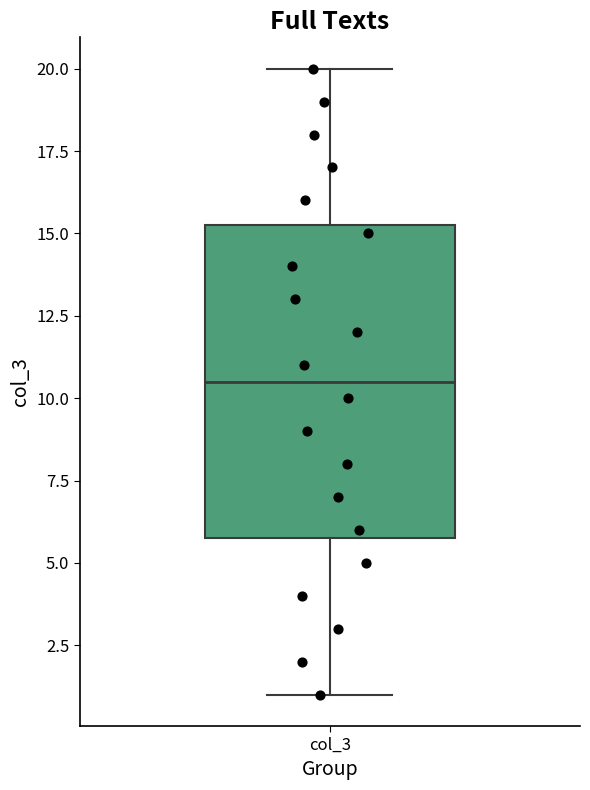

Transcribe this box plot: give where the median line is, the range the box spans, and where the two whiskers end, as read against the y-axis. The values are not printed on the chart, so give them approximately, as read against the axis.

median 10.5, box 6.0 to 15.5, whiskers 1.0 to 20.0